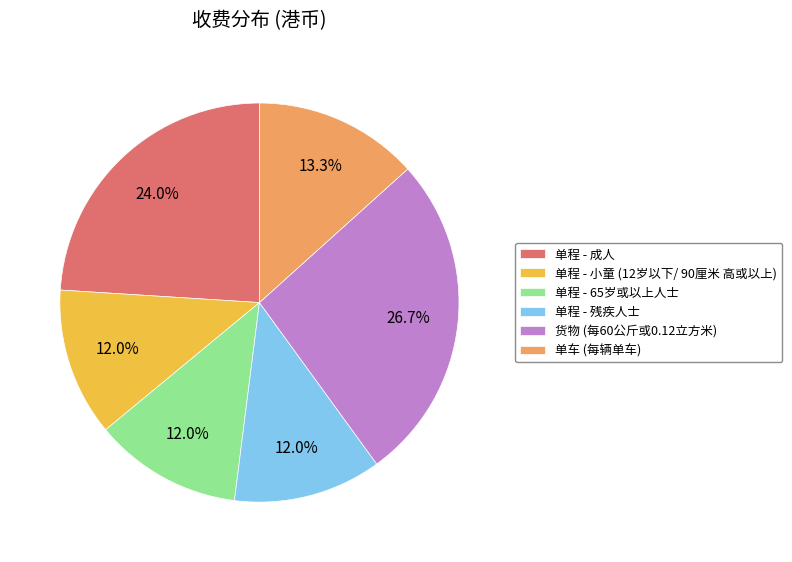

What is the largest slice in the pie chart?

货物 (每60公斤或0.12立方米)